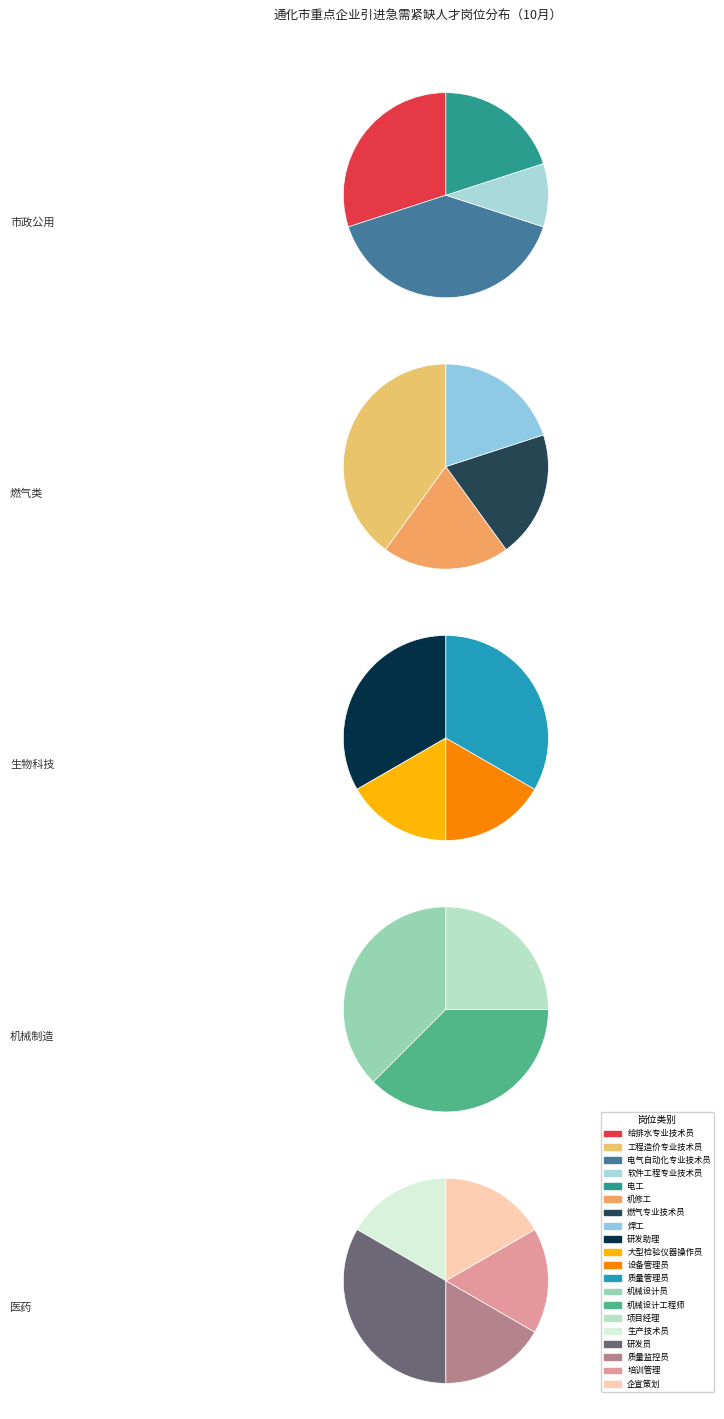

What is the smallest slice in the pie chart?

软件工程专业技术员